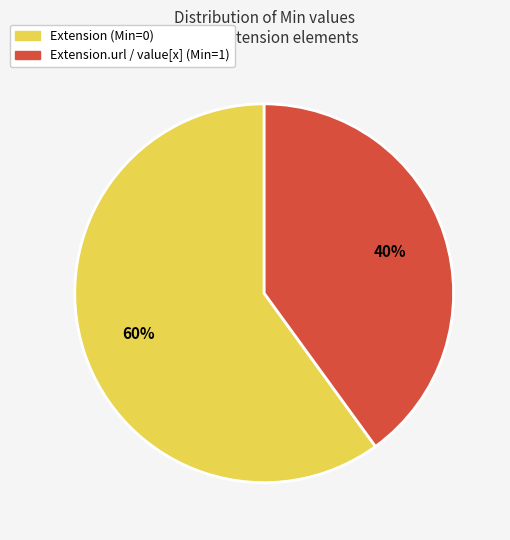

Does any single category account for the majority?

Yes